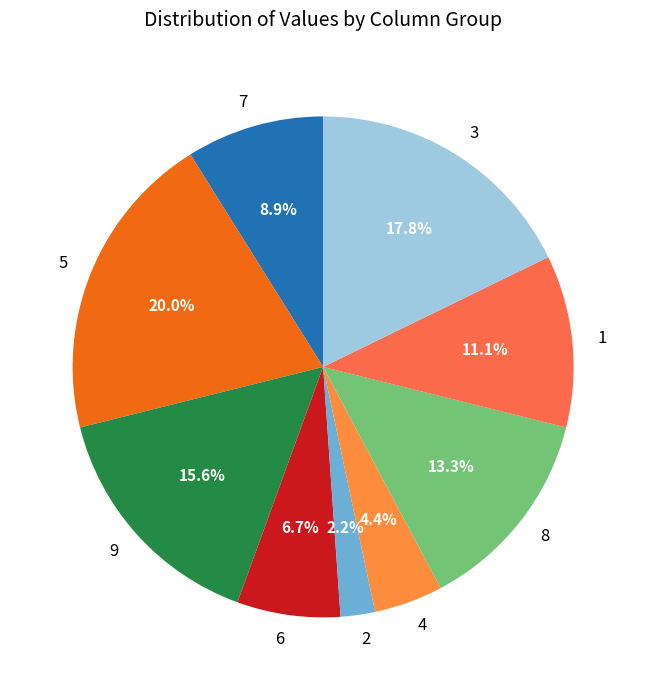

What percentage is the 6 slice, to the nearest percent?

7%